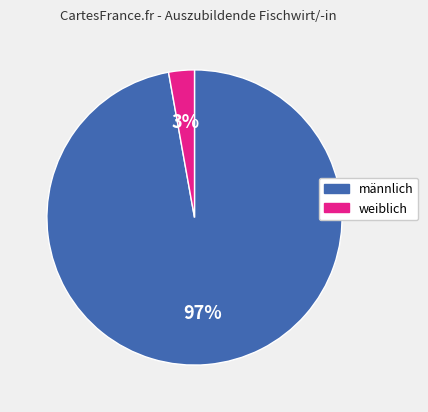

How many segments does this pie chart have?

2